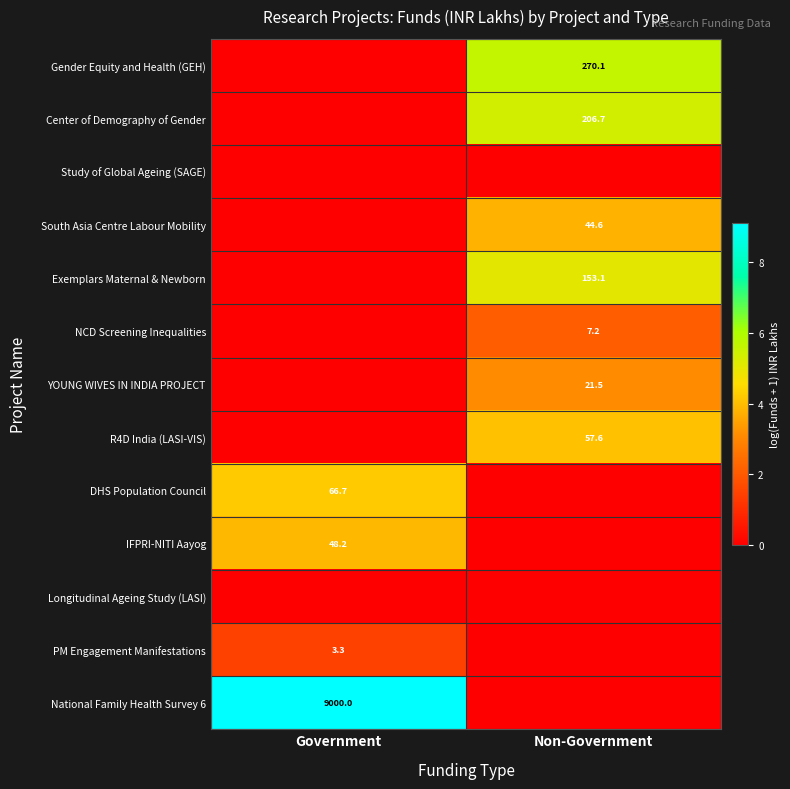

At which category is the sum across all series the highest?

Non-Government